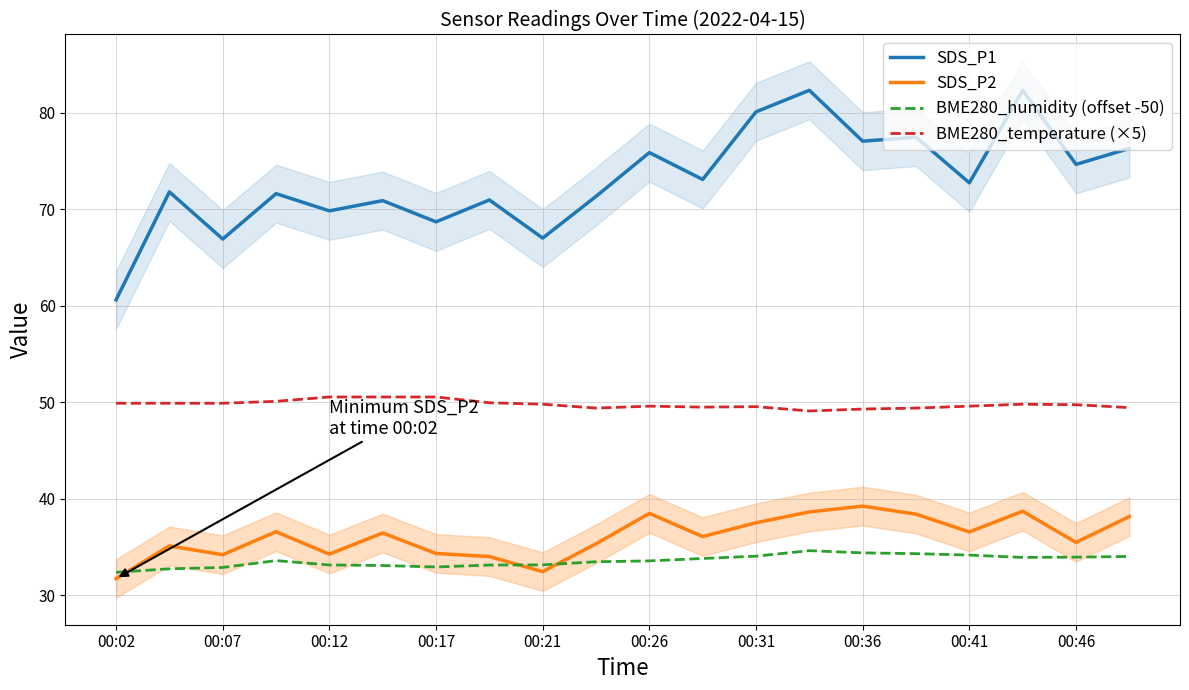

How many lines are shown in the chart?

4